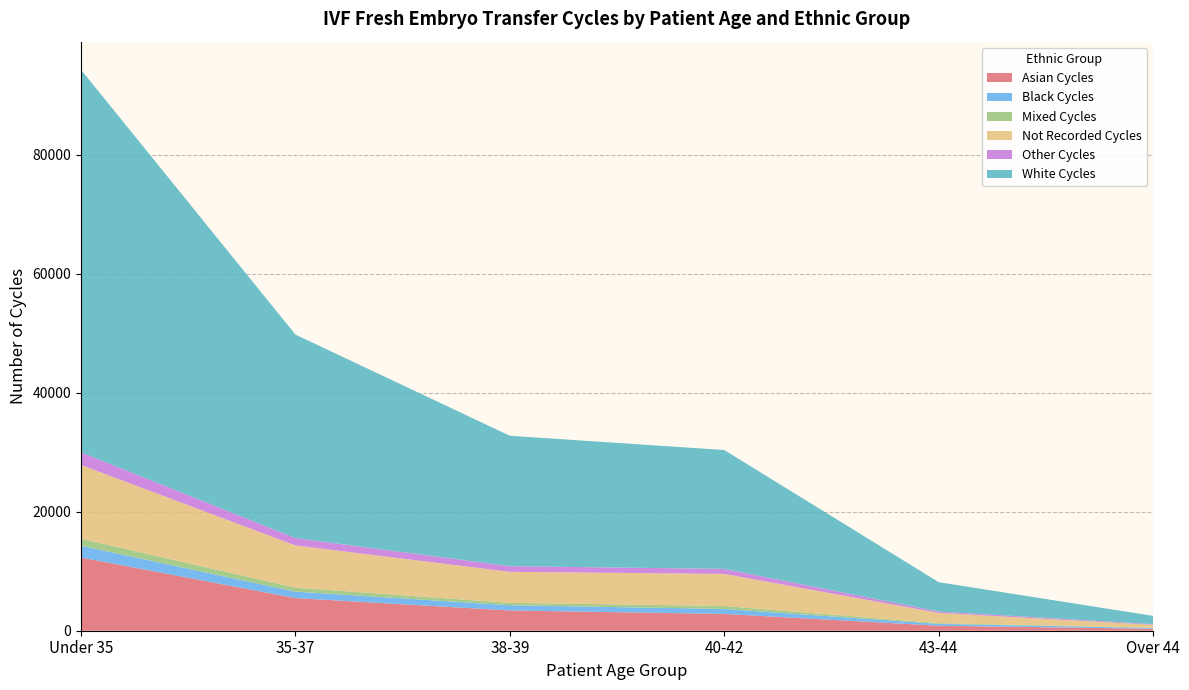

Reading right to left, extract all data points from this chart.

Asian Cycles: Over 44=327	43-44=842	40-42=2822	38-39=3407	35-37=5489	Under 35=12305
Black Cycles: Over 44=139	43-44=310	40-42=839	38-39=878	35-37=1086	Under 35=1972
Mixed Cycles: Over 44=56	43-44=125	40-42=494	38-39=400	35-37=666	Under 35=1185
Not Recorded Cycles: Over 44=471	43-44=1718	40-42=5393	38-39=5217	35-37=7092	Under 35=12394
Other Cycles: Over 44=108	43-44=233	40-42=842	38-39=950	35-37=1235	Under 35=2136
White Cycles: Over 44=1397	43-44=4933	40-42=19984	38-39=21916	35-37=34208	Under 35=64300